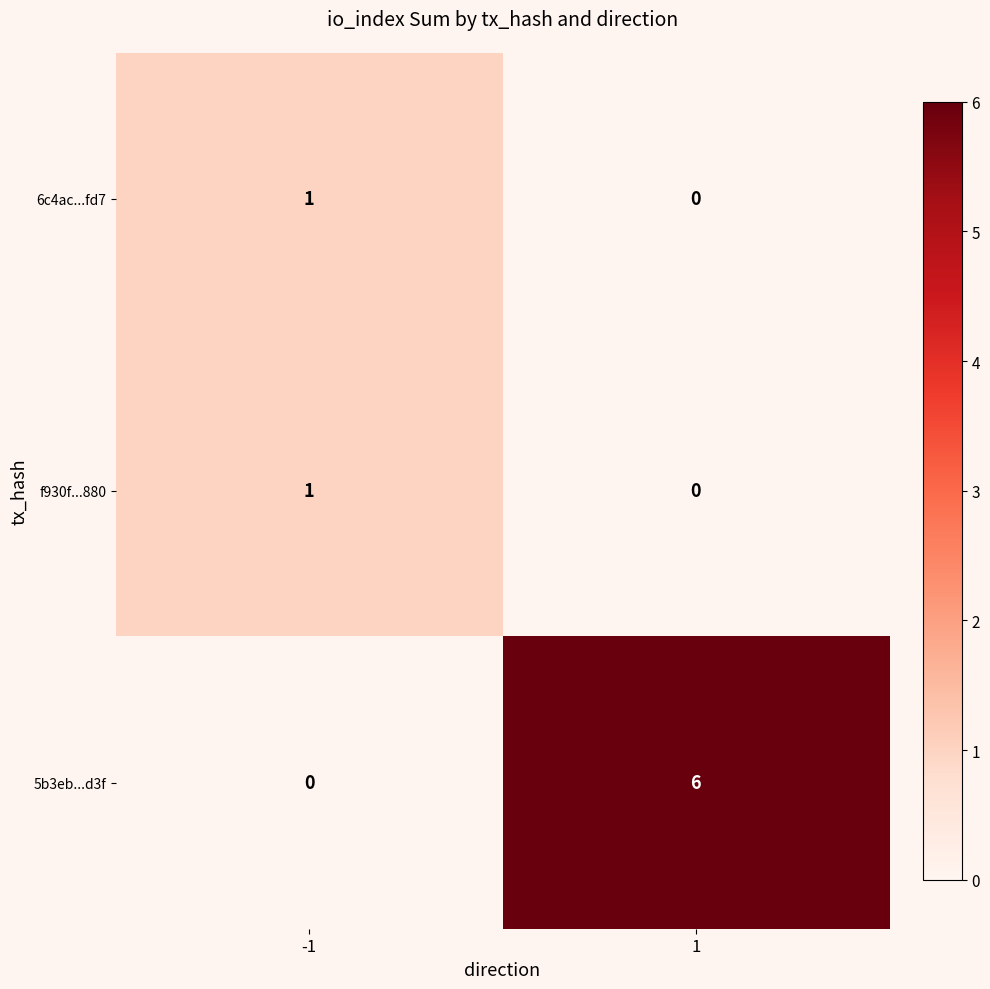

Reading left to right, list all the values displayed in this chart.

6c4ac...fd7: -1=1	1=0
f930f...880: -1=1	1=0
5b3eb...d3f: -1=0	1=6